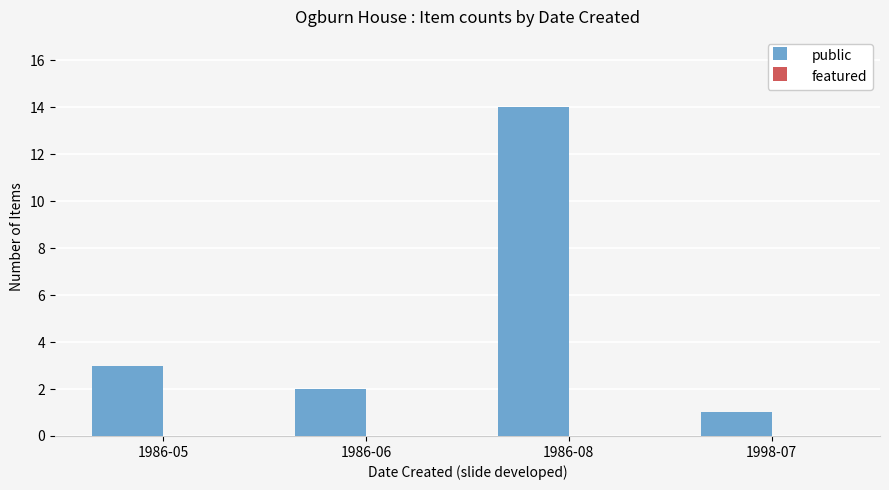

Reading left to right, transcribe all the data shown in this chart.

3	2	14	1